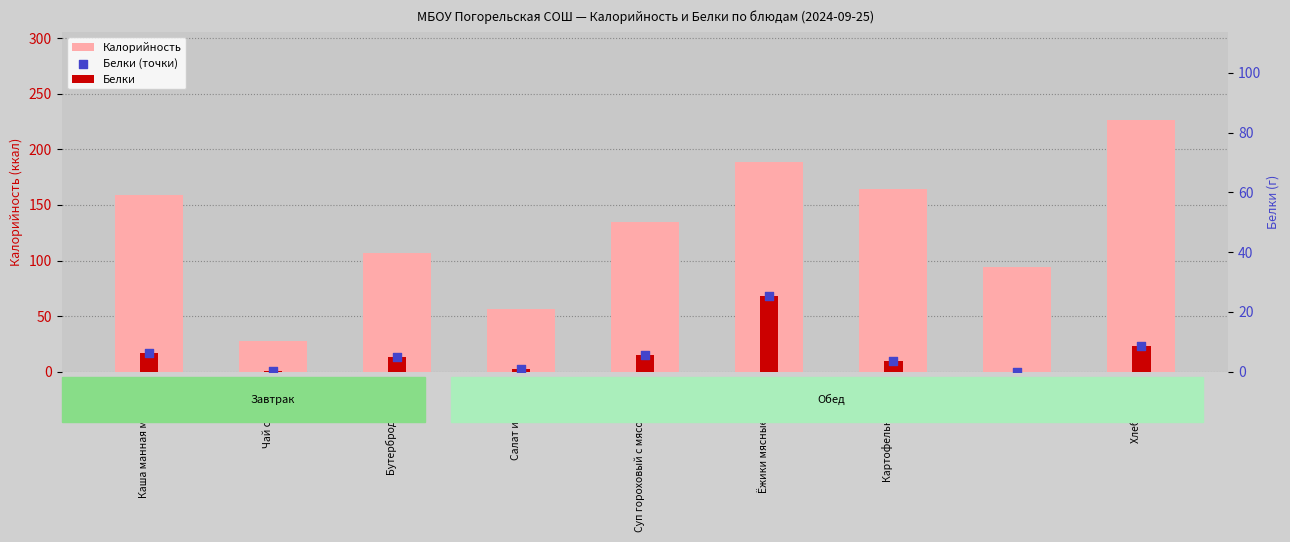

Which series has the largest total across all categories?

Калорийность